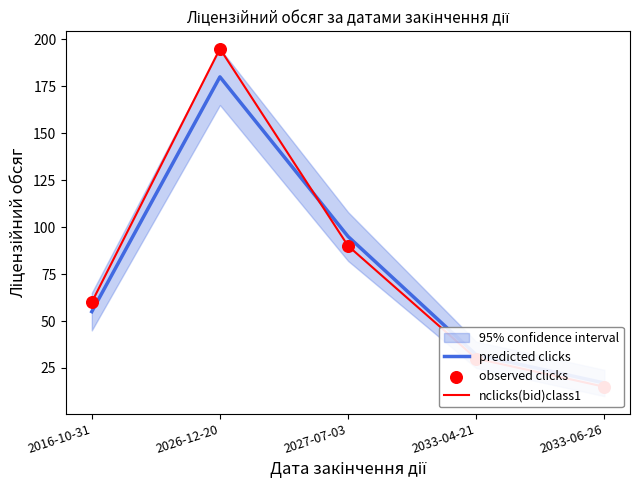

Which series contains the highest Y value?

nclicks(bid)class1